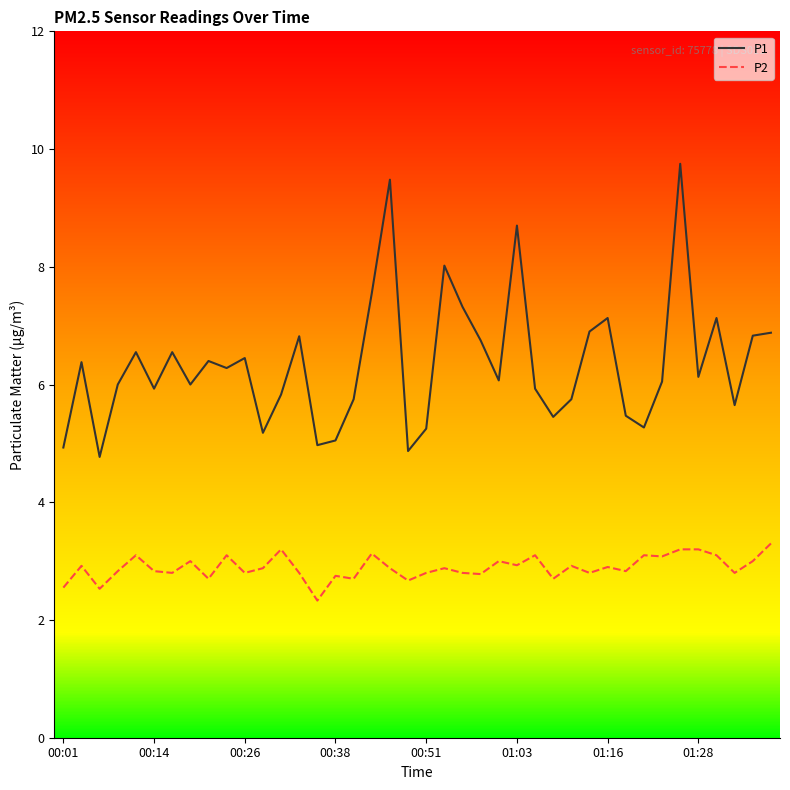

Rank the series by their average value, from lowest to highest.

P2, P1